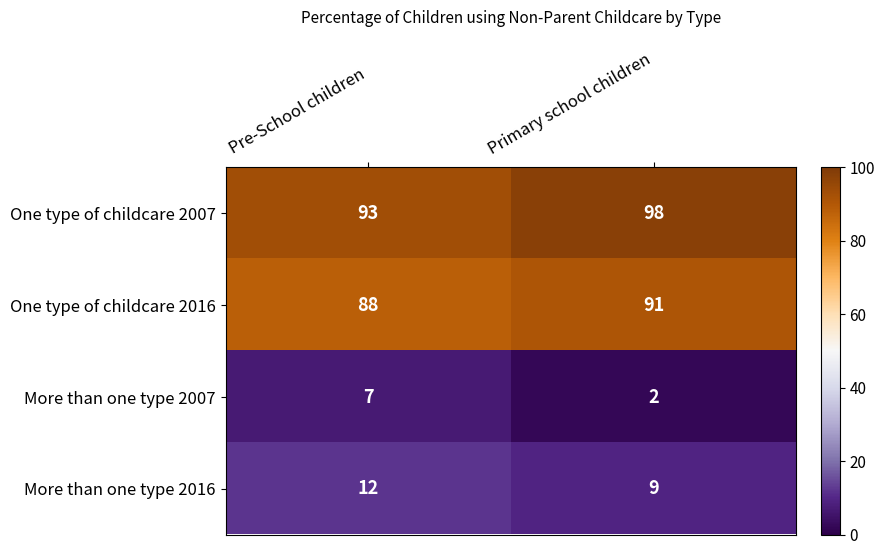

What is the spread (max minus min) of values at Pre-School children?

86